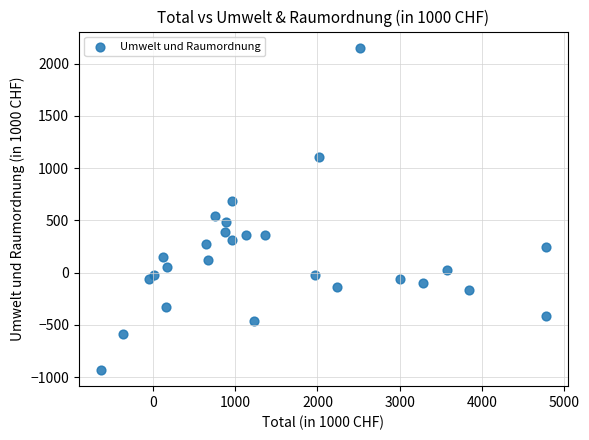

What is the range of X values (max minus min)?

5403.9